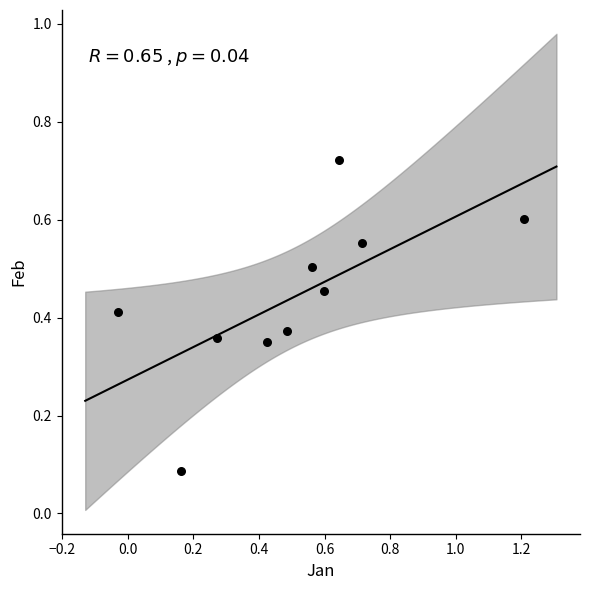

What is the range of X values (max minus min)?

1.2